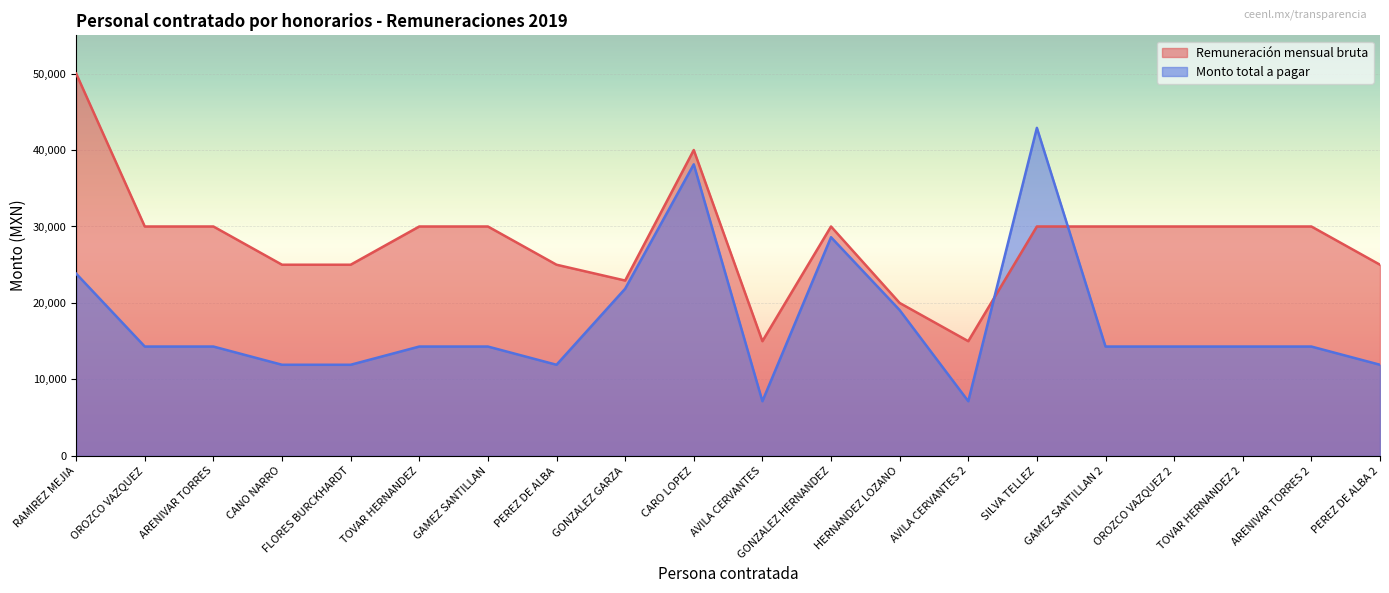

Which series has the largest total across all categories?

Remuneración mensual bruta